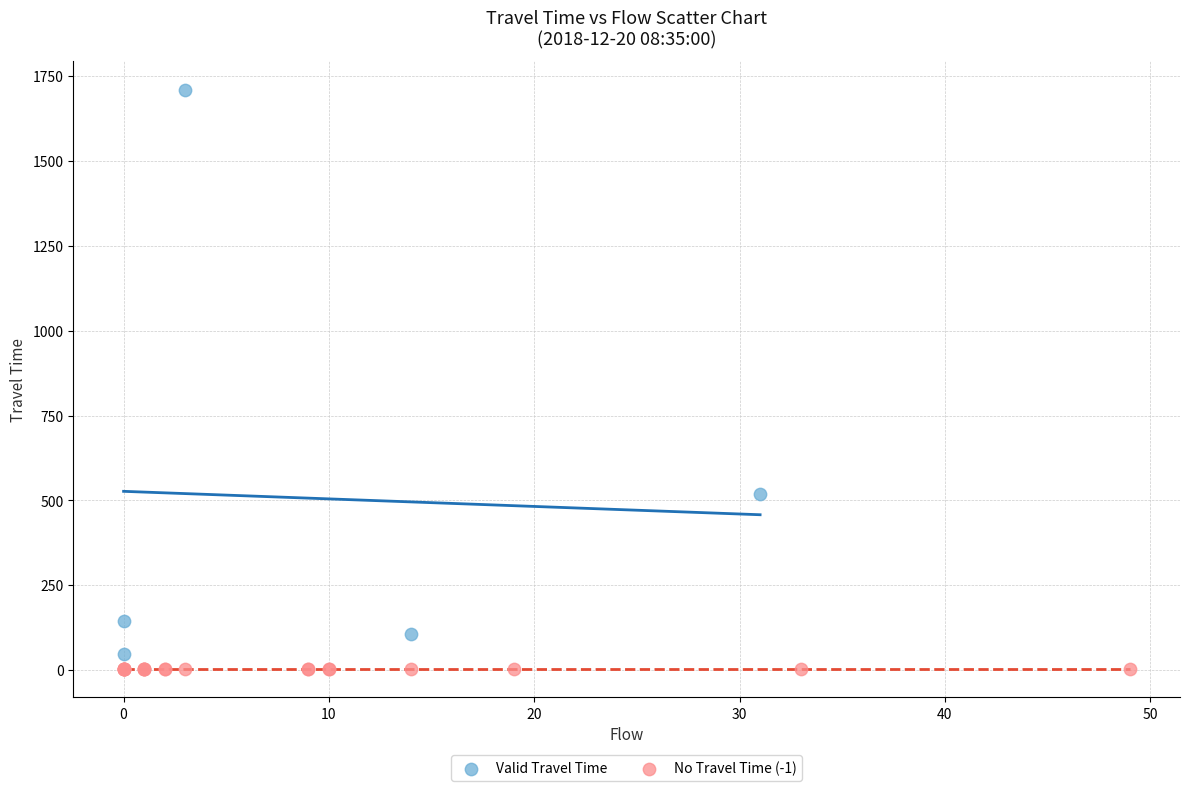

Which series contains the highest Y value?

Valid Travel Time